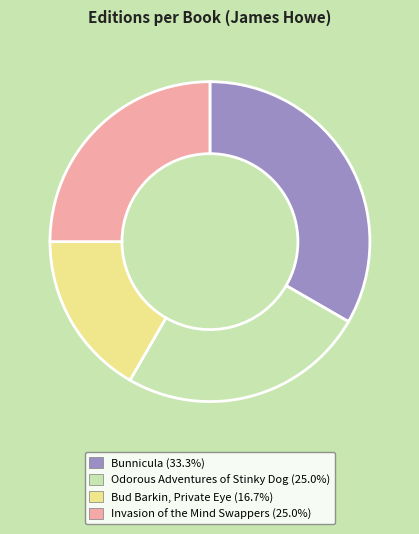

What is the ratio of the value at Bunnicula to the value at Odorous Adventures of Stinky Dog?

1.3